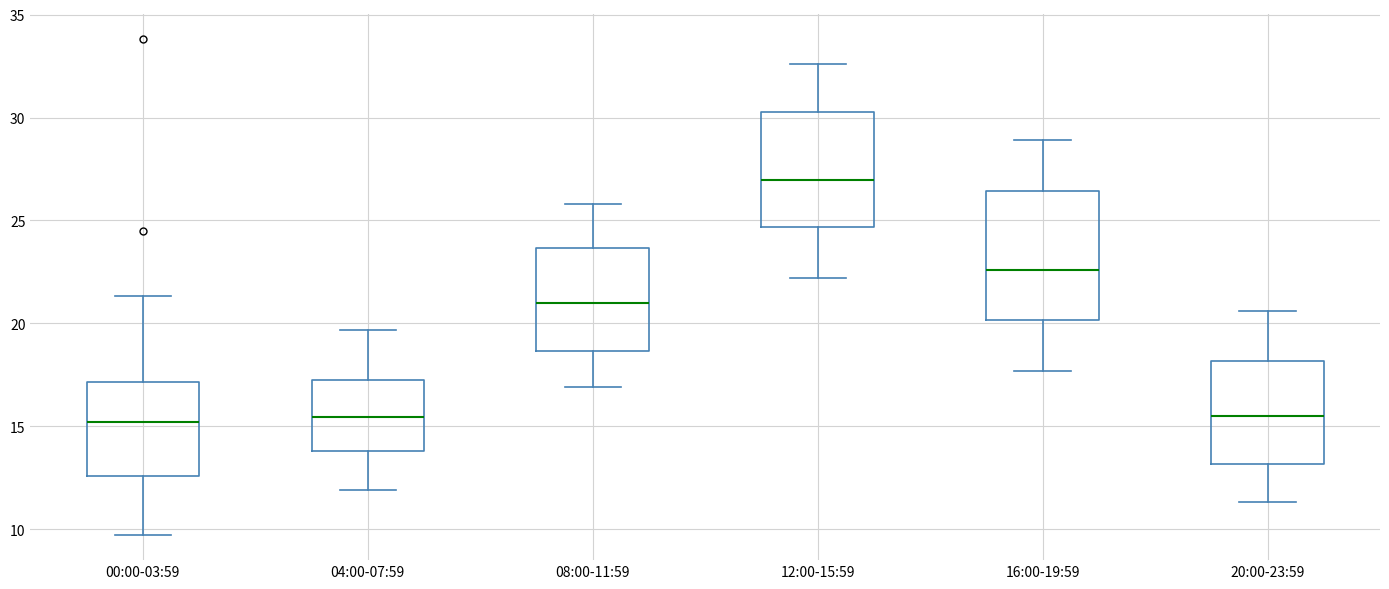

Where does the upper whisker of the box for 08:00-11:59 end on the y-axis? The values are not printed on the chart, so give them approximately, as read against the axis.

26.0